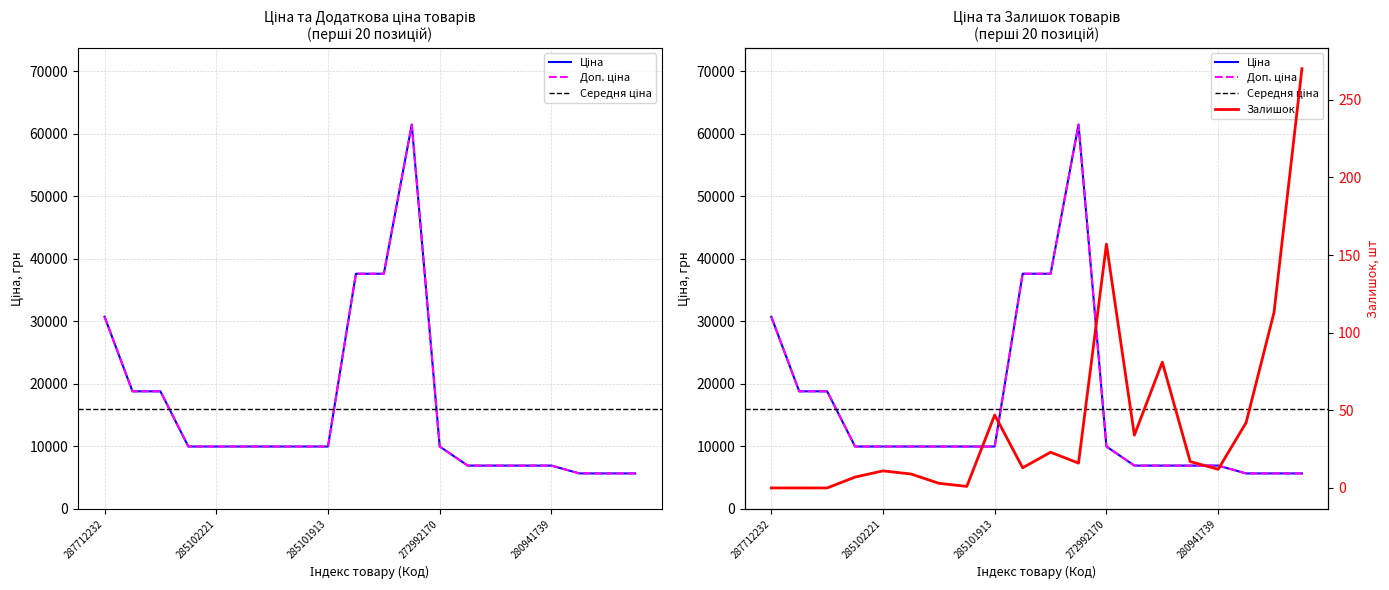

Is the value of Залишок at 285102221 greater than the value of Доп. ціна at 285102221?

No